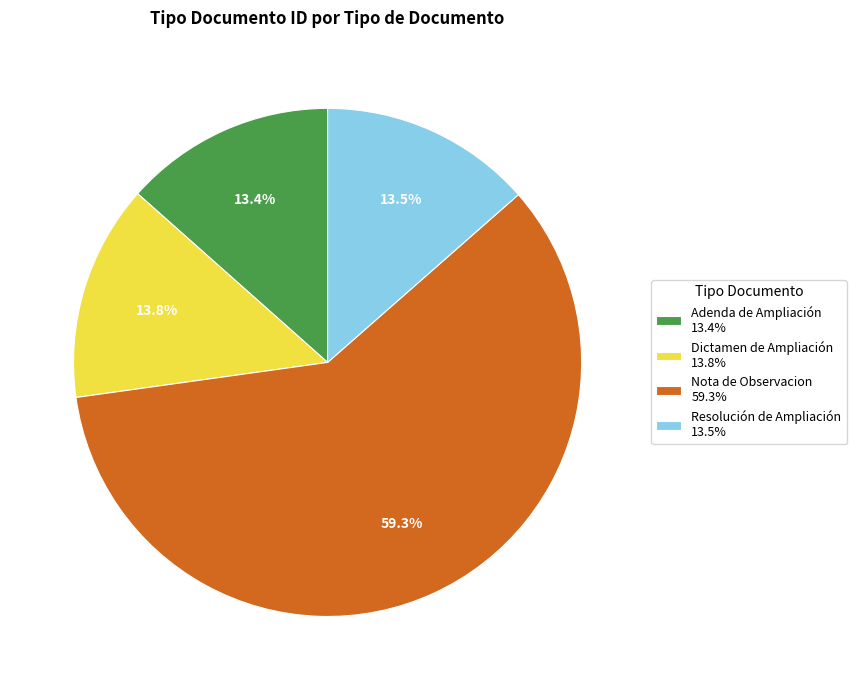

Which category accounts for the majority?

Nota de Observacion